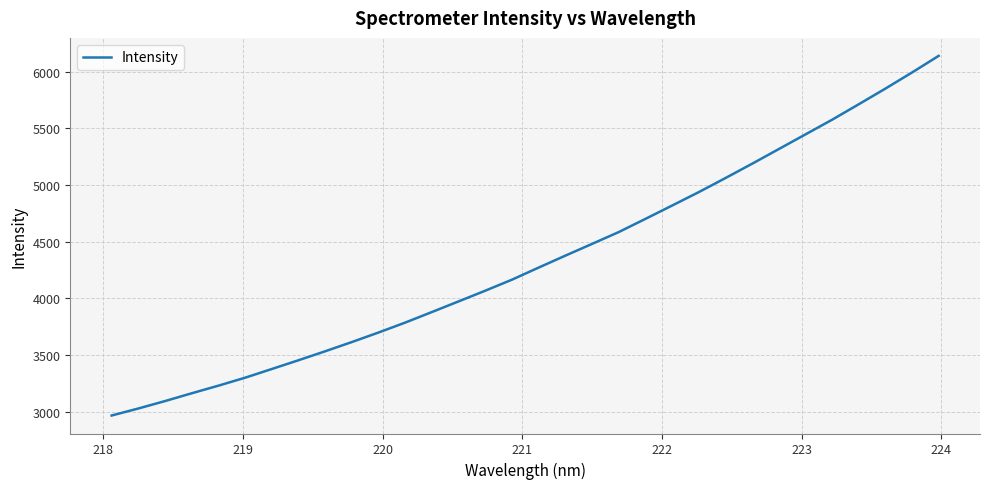

What is the difference between the maximum and minimum values?

3173.1